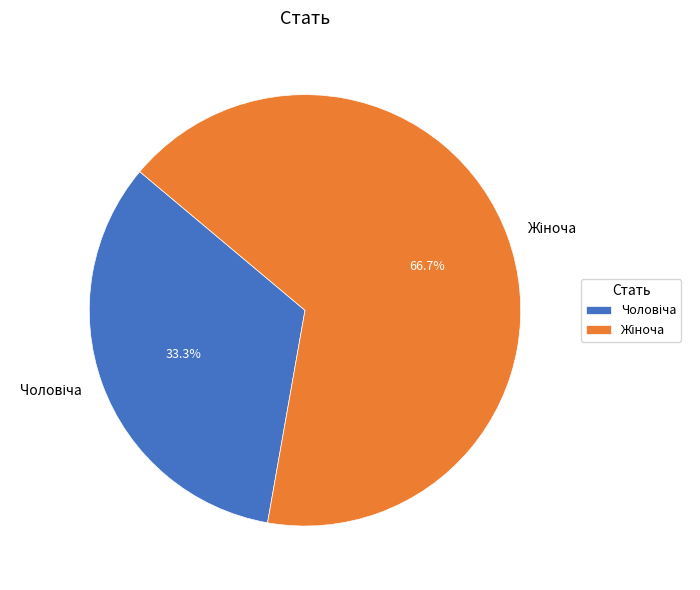

Is there any slice that represents more than half of the pie?

Yes